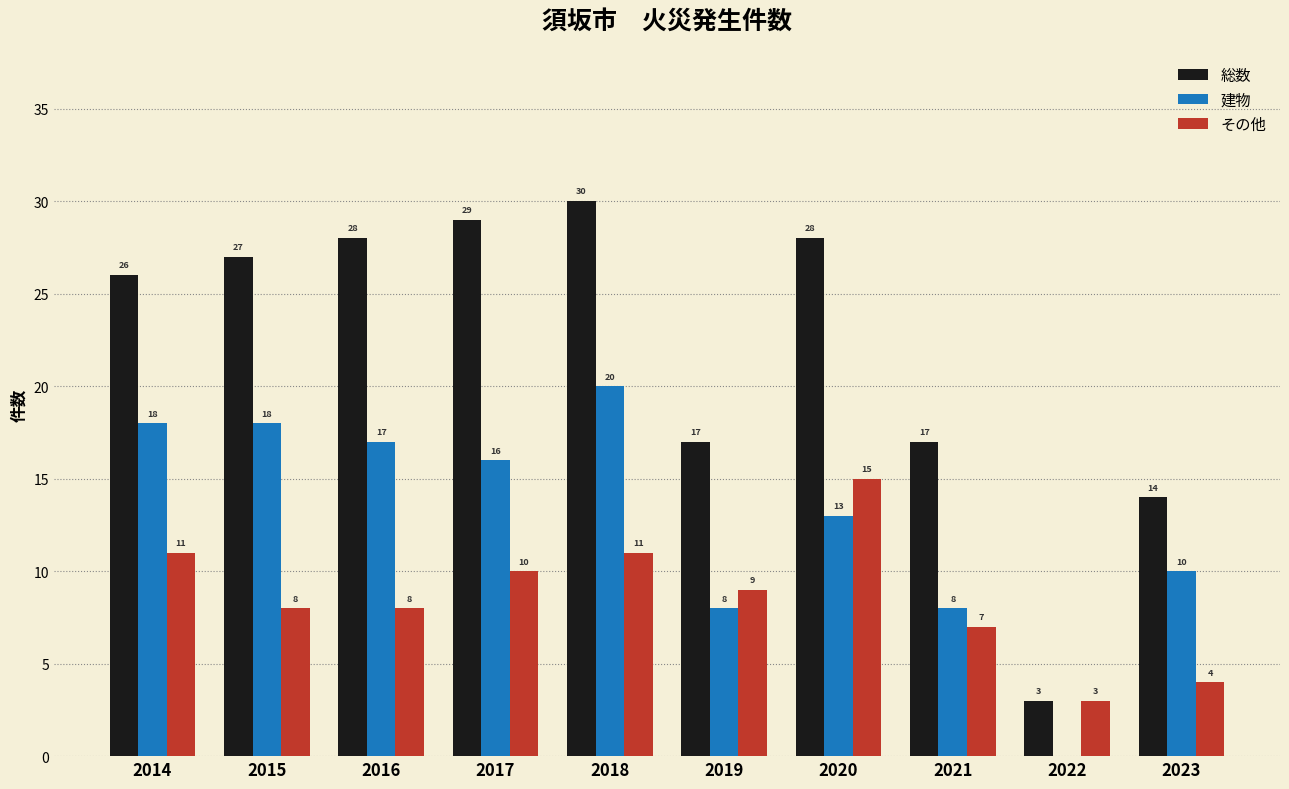

The その他 series shows 10 at 2017. True or false?

True